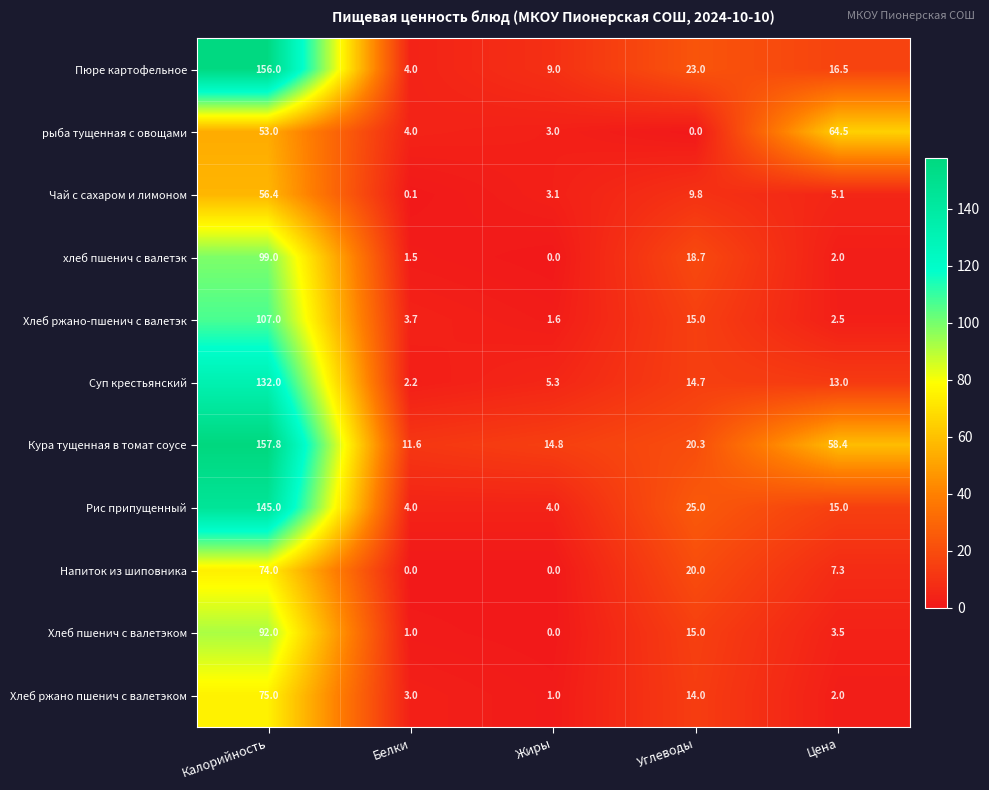

Which series has the largest range (max minus min)?

Пюре картофельное